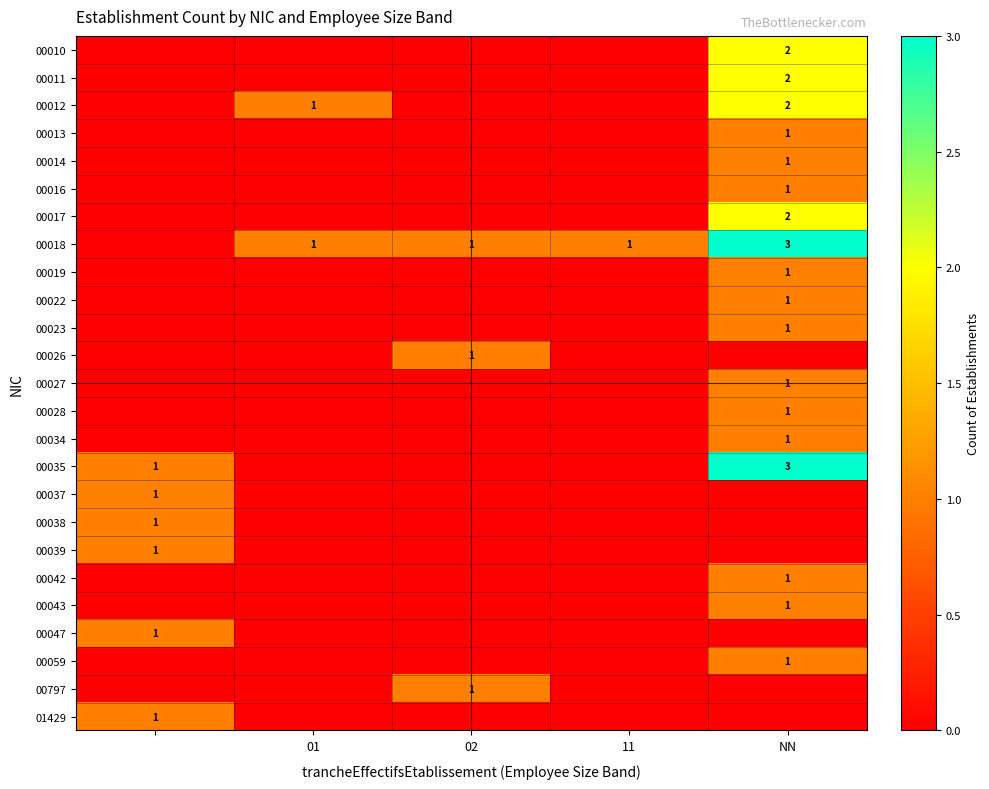

The value of 00011 at NN is 1. True or false?

False